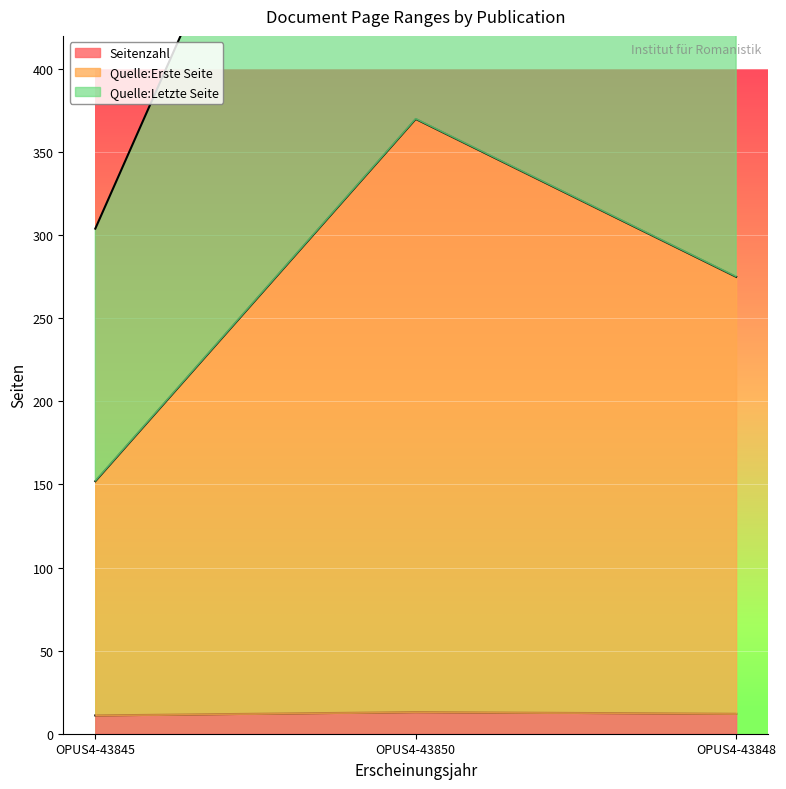

The value of Seitenzahl at OPUS4-43848 is 12. True or false?

True